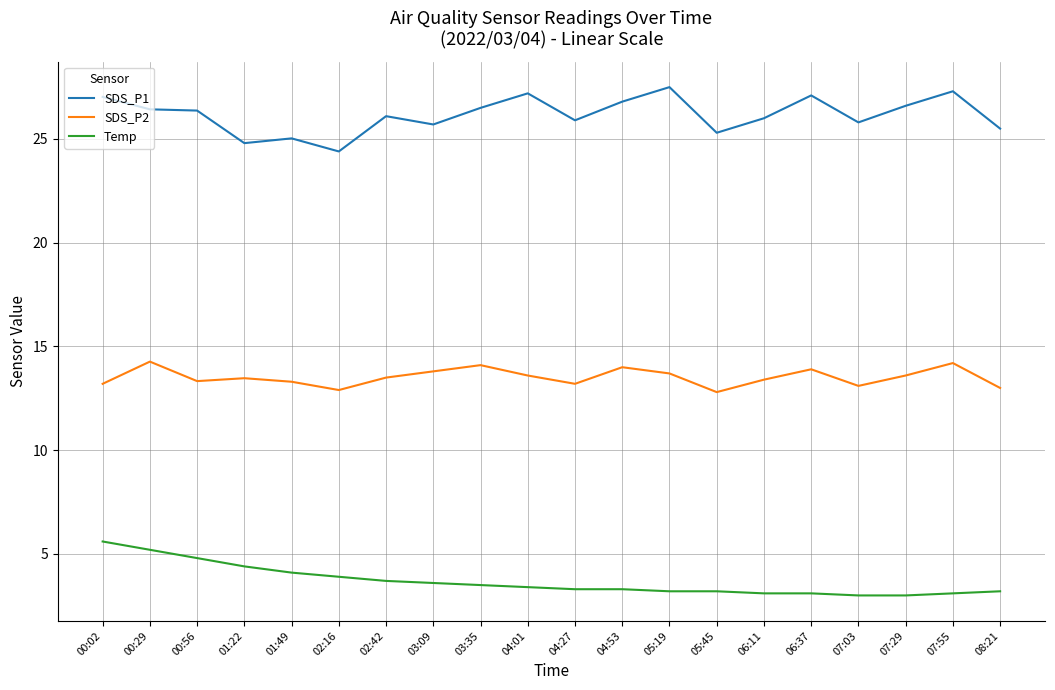

What is the difference between the maximum and minimum values in the Temp series?

2.6